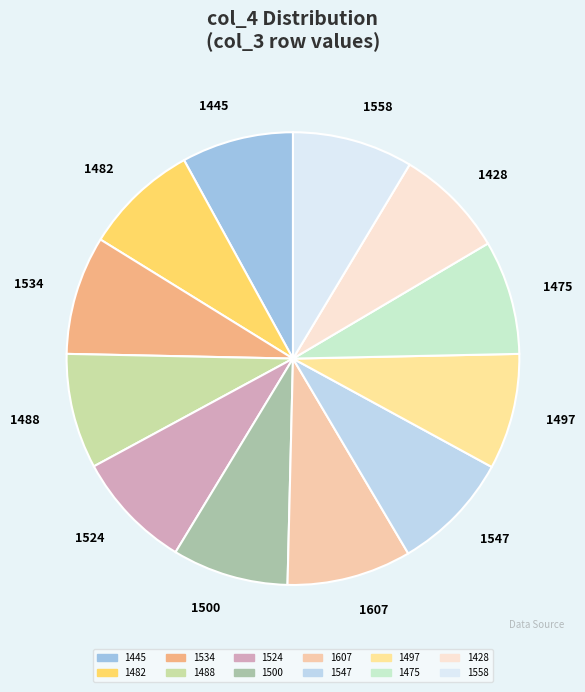

Combined, do 1428 and 1475 account for over 50%?

No